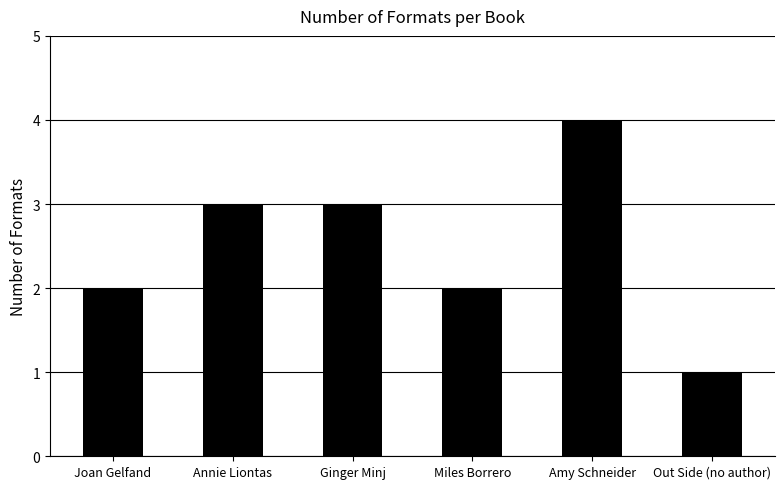

How many values are between 2 and 3?

4